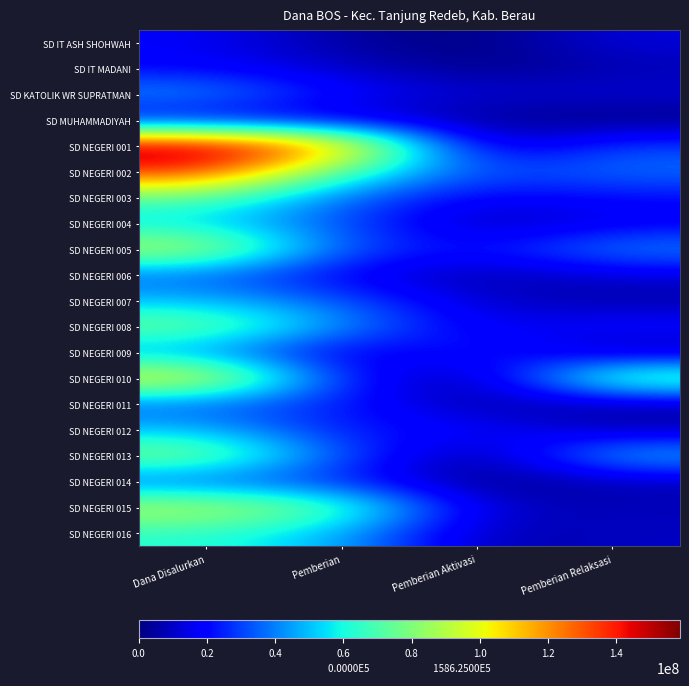

At which category is the sum across all series the highest?

Dana Disalurkan